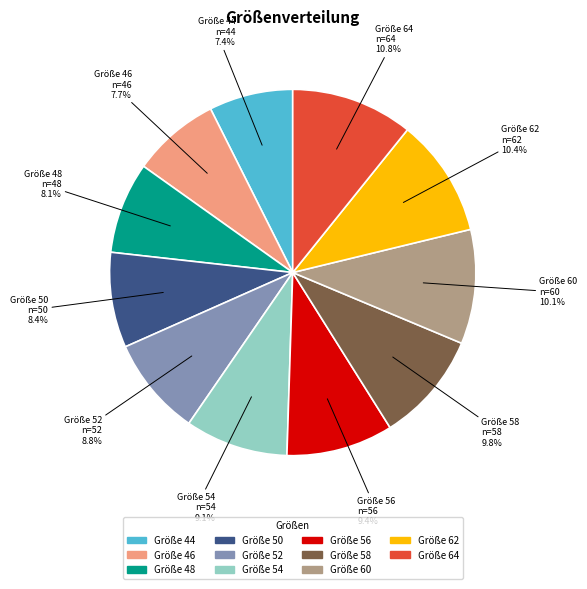

Does any single category account for the majority?

No